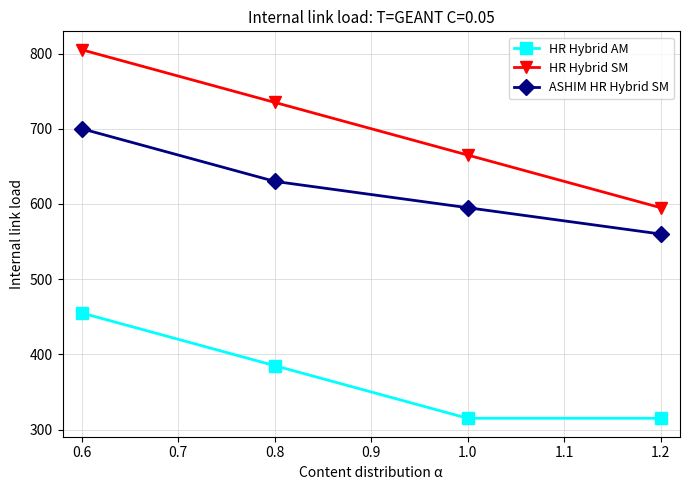

How many lines are shown in the chart?

3